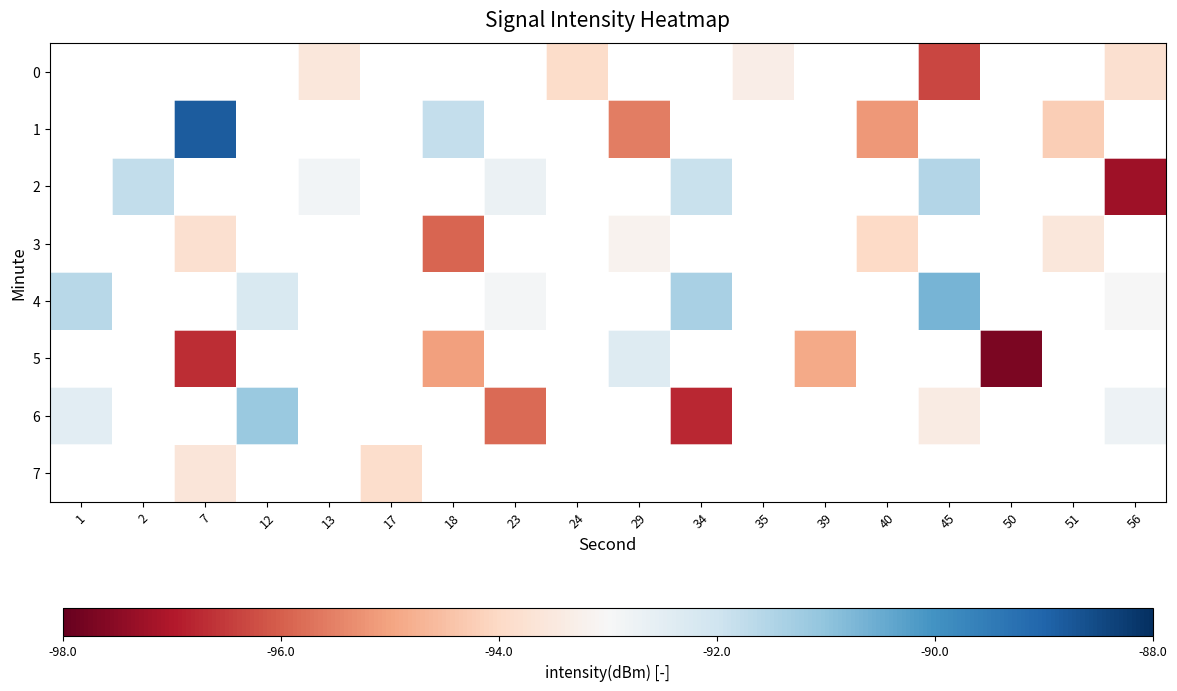

Between 18 and 17, which is larger?

17